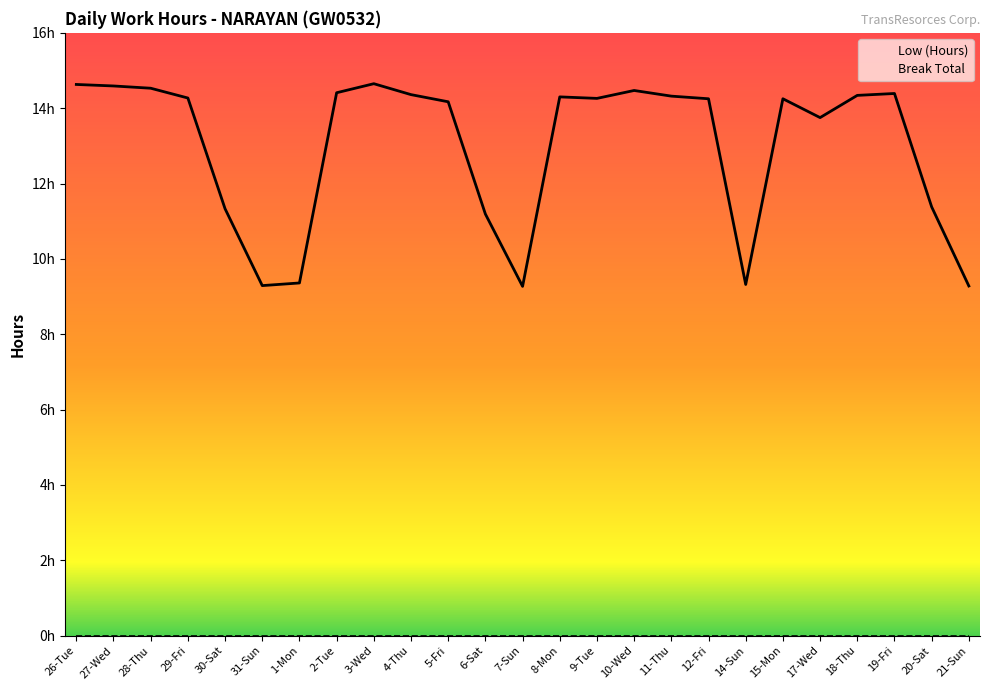

Reading left to right, transcribe all the data shown in this chart.

26-Tue=14.6	27-Wed=14.6	28-Thu=14.5	29-Fri=14.3	30-Sat=11.3	31-Sun=9.3	1-Mon=9.4	2-Tue=14.4	3-Wed=14.7	4-Thu=14.4	5-Fri=14.2	6-Sat=11.2	7-Sun=9.3	8-Mon=14.3	9-Tue=14.3	10-Wed=14.5	11-Thu=14.3	12-Fri=14.2	14-Sun=9.3	15-Mon=14.2	17-Wed=13.8	18-Thu=14.3	19-Fri=14.4	20-Sat=11.4	21-Sun=9.3